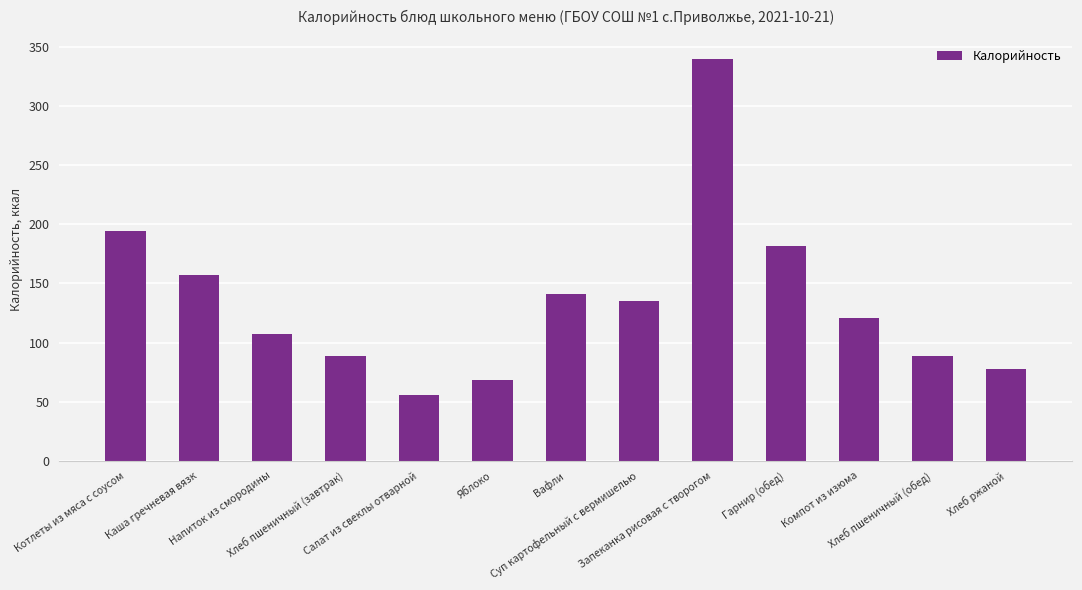

What is the sum of the values at Хлеб ржаной and Салат из свеклы отварной?

134